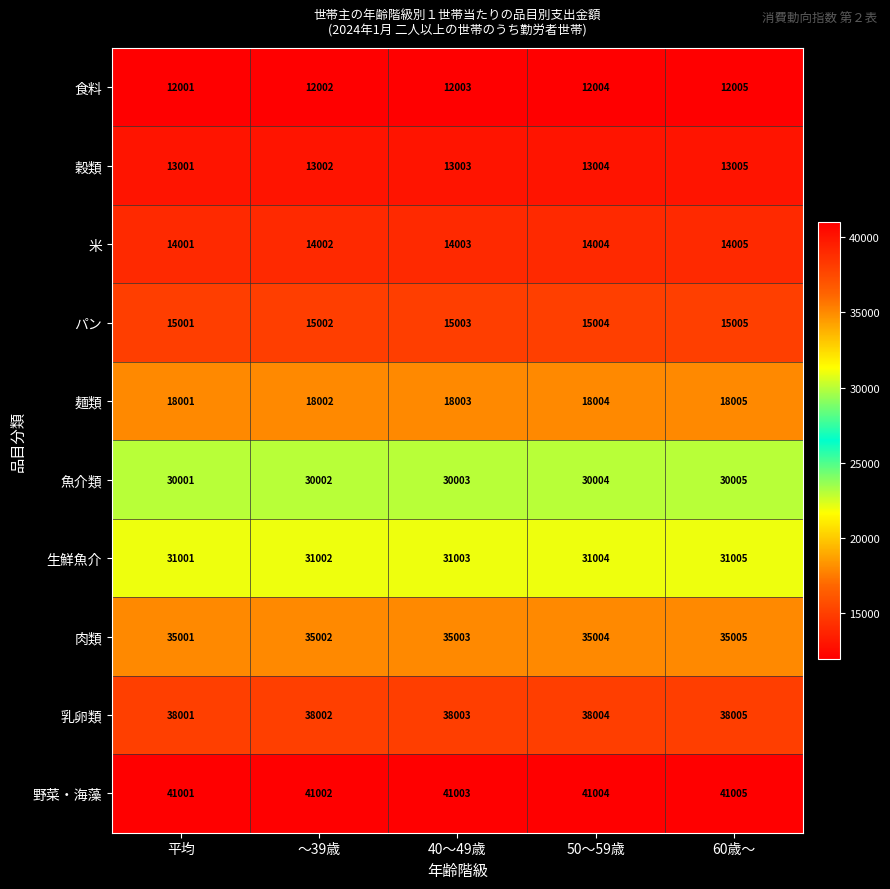

List the labels in order of 生鮮魚介 value, largest first.

60歳～, 50～59歳, 40～49歳, ～39歳, 平均